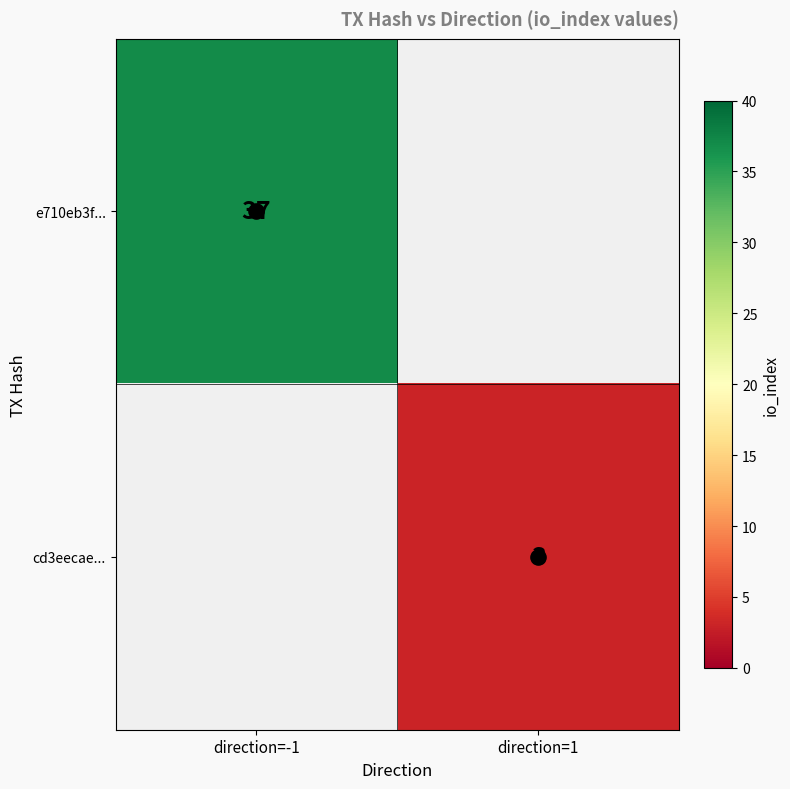

True or false: e710eb3f... has a value of 37.0 at direction=-1.

True